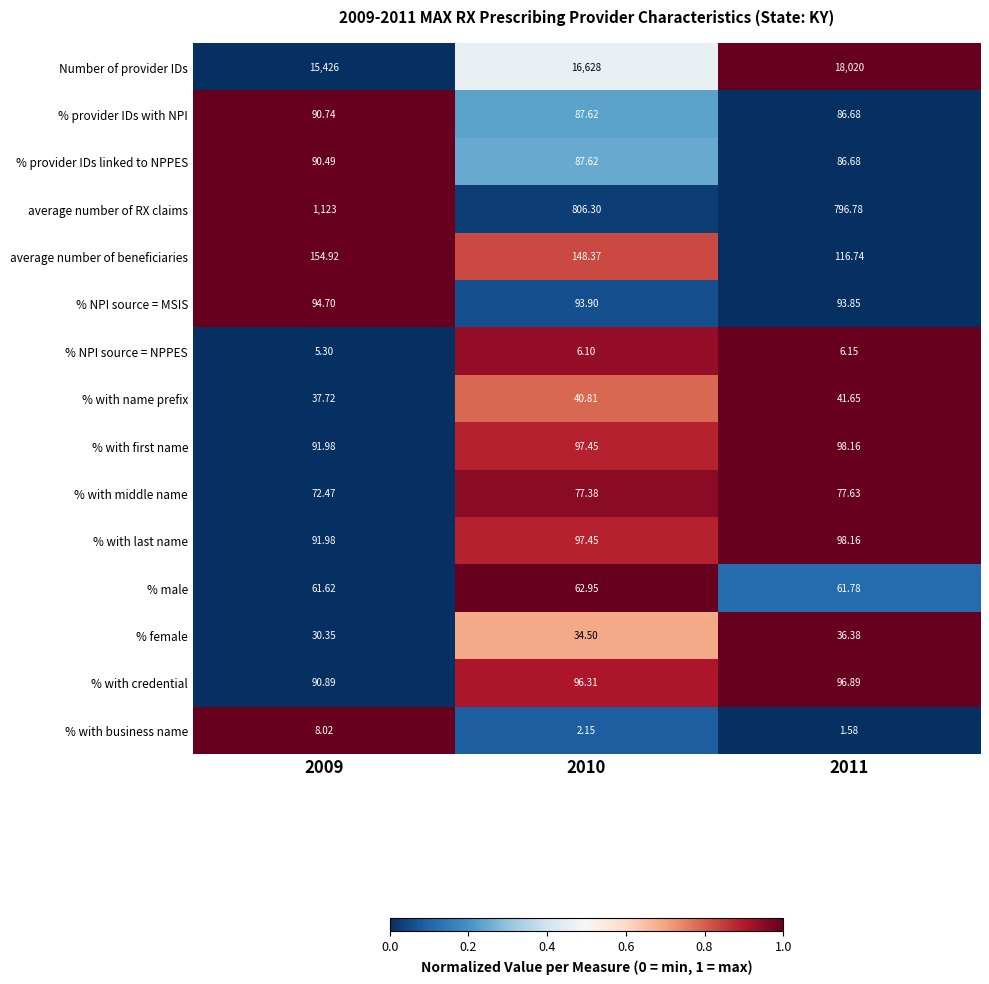

Is the value of % provider IDs with NPI at 2009 greater than the value of % with credential at 2011?

No